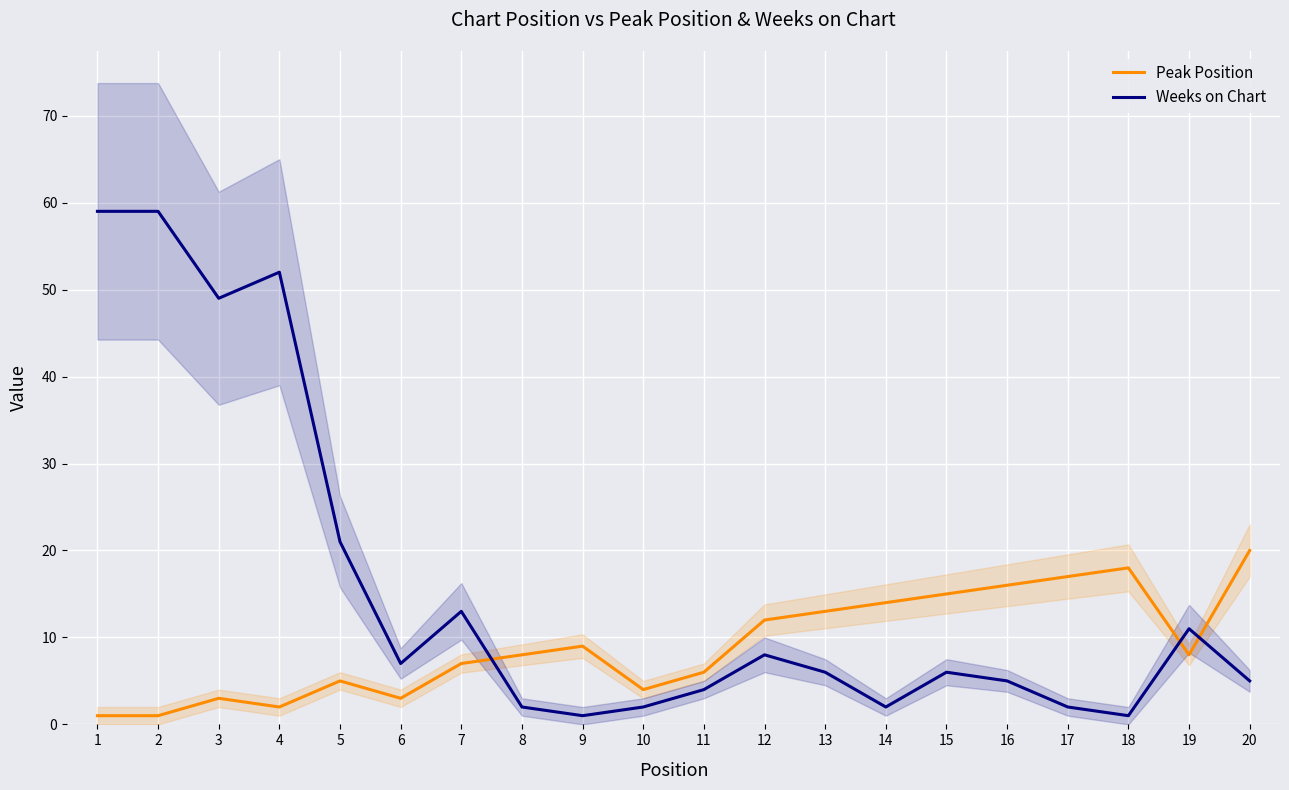

At 11, list the series in order from smallest to largest.

Weeks on Chart, Peak Position